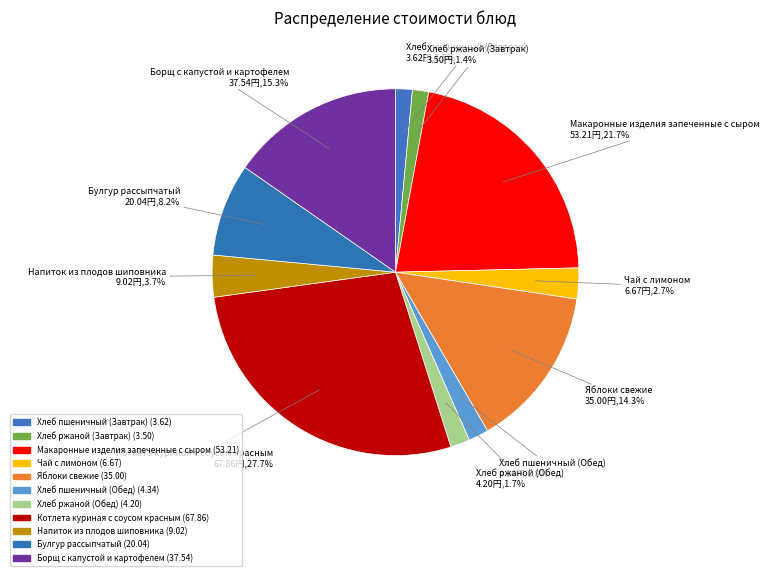

Count the number of slices in the pie.

11